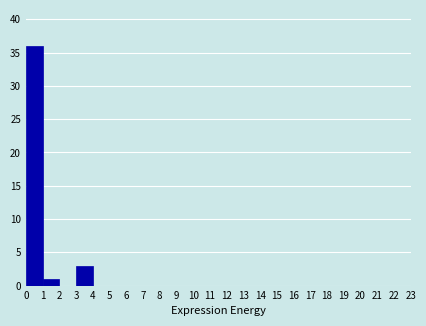

How tall is the bar that spans 0 to 1 on the x-axis? The values are not printed on the chart, so give them approximately, as read against the axis.

36